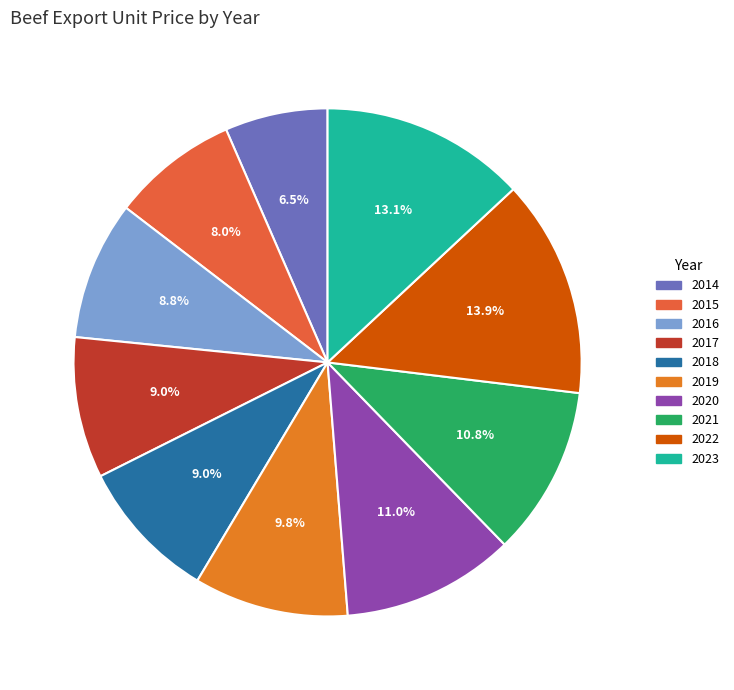

Rank the categories by value from highest to lowest.

2022, 2023, 2020, 2021, 2019, 2018, 2017, 2016, 2015, 2014